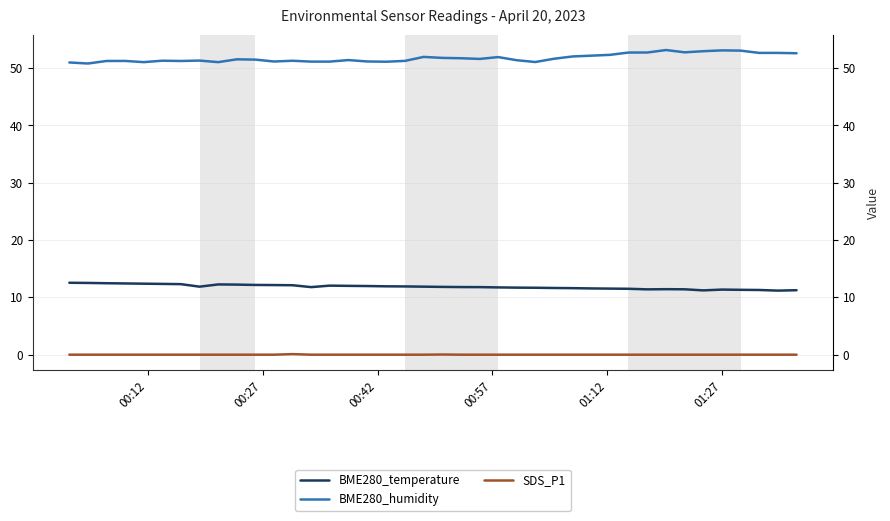

What are all the series names shown in the legend?

BME280_temperature, BME280_humidity, SDS_P1